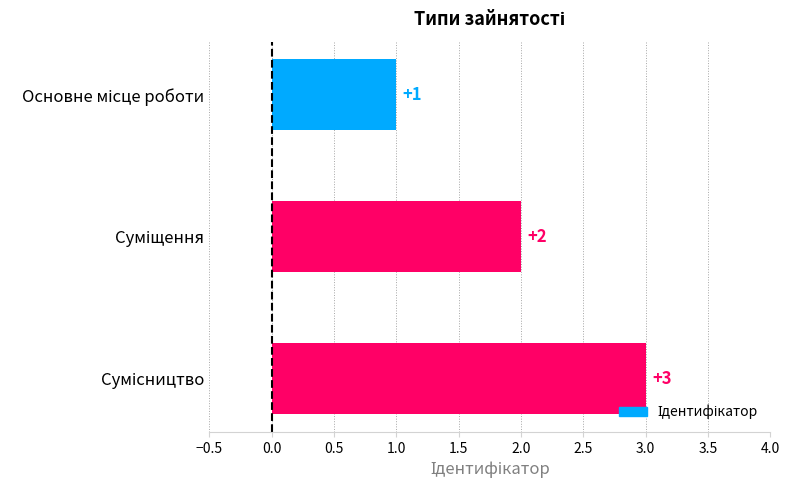

What is the greatest value displayed?

3